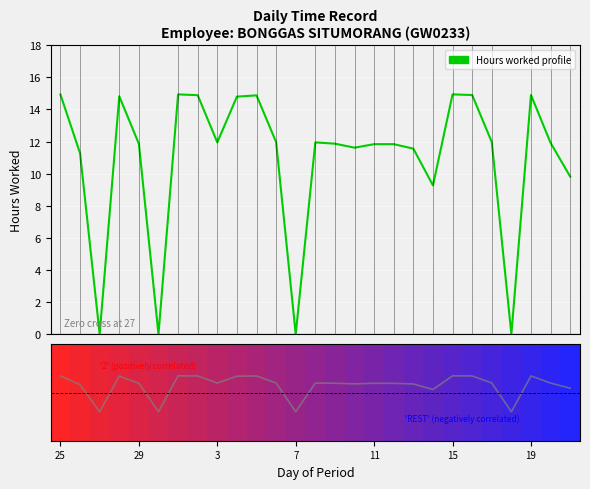

Reading right to left, what are all the values shown in this chart?

Hours Worked profile: 9.8	11.9	14.9	0.0	12.0	14.9	14.9	9.3	11.6	11.8	11.8	11.6	11.9	11.9	0.0	12.0	14.9	14.8	11.9	14.9	14.9	0.0	11.9	14.8	0.0	11.3	14.9
Ranked metric scores: 0.5	0.6	0.7	0.3	0.6	0.7	0.7	0.5	0.6	0.6	0.6	0.6	0.6	0.6	0.3	0.6	0.7	0.7	0.6	0.7	0.7	0.3	0.6	0.7	0.3	0.6	0.7